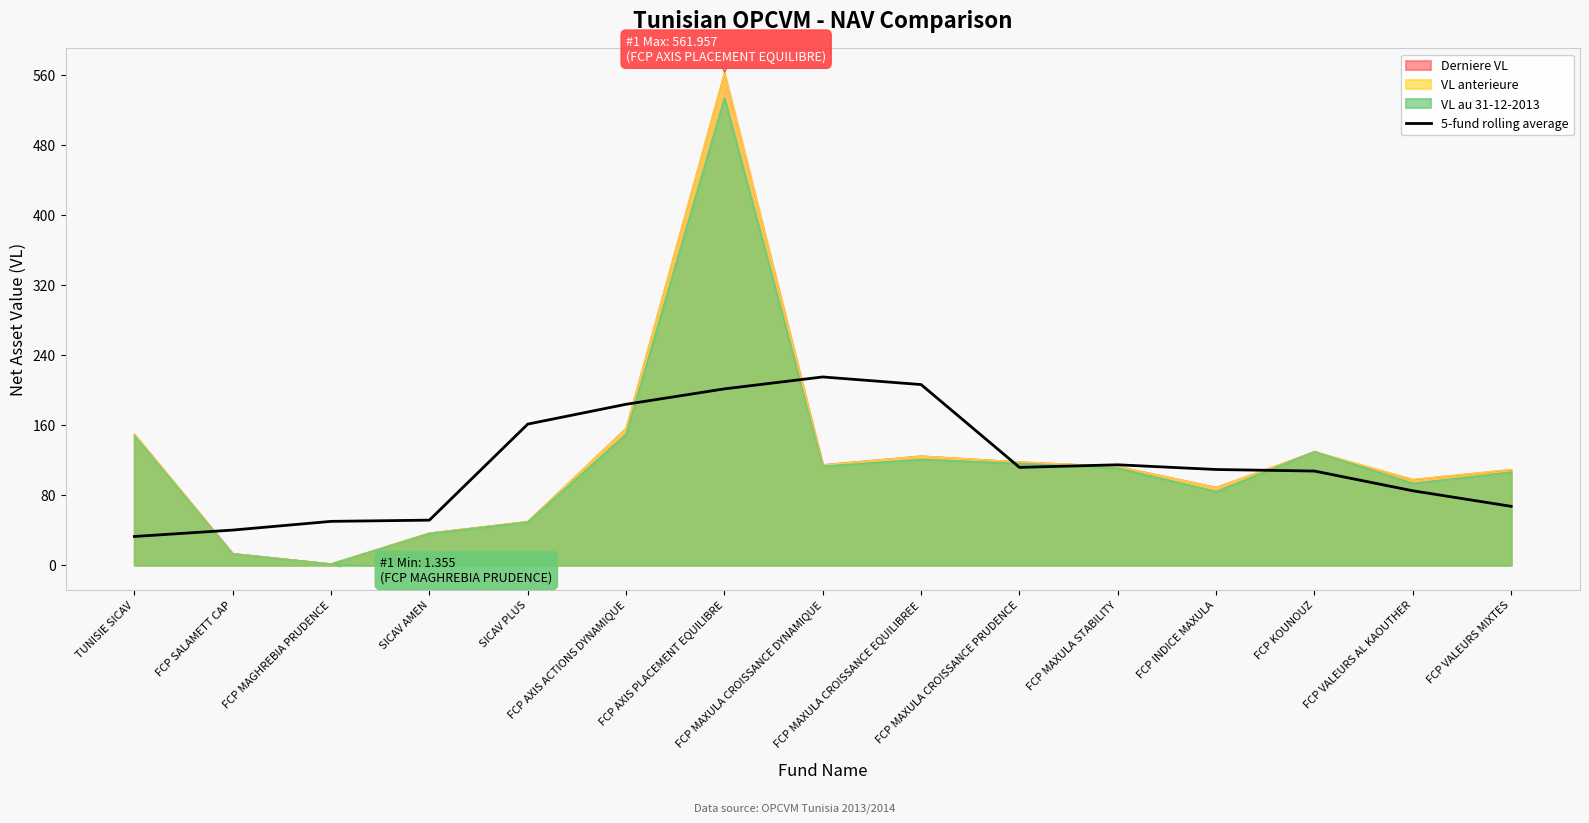

The chart shows a value of 34.9 at SICAV PLUS. True or false?

False